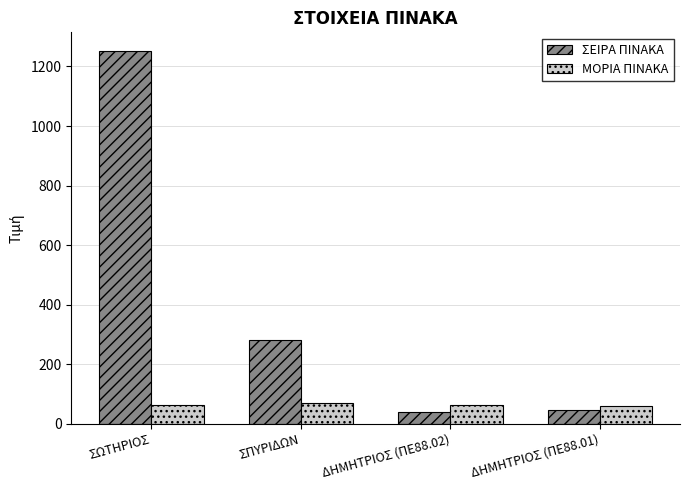

What value does the ΣΕΙΡΑ ΠΙΝΑΚΑ series have at ΣΠΥΡΙΔΩΝ?

282.0